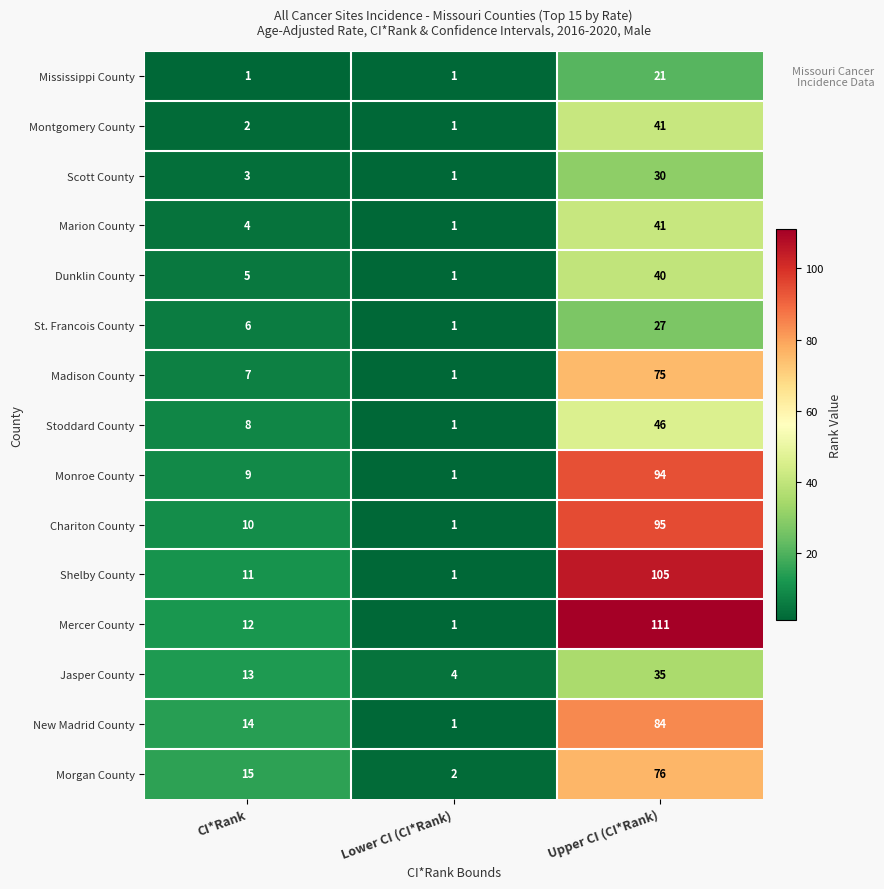

Rank the series at CI*Rank from lowest to highest value.

Mississippi County, Montgomery County, Scott County, Marion County, Dunklin County, St. Francois County, Madison County, Stoddard County, Monroe County, Chariton County, Shelby County, Mercer County, Jasper County, New Madrid County, Morgan County